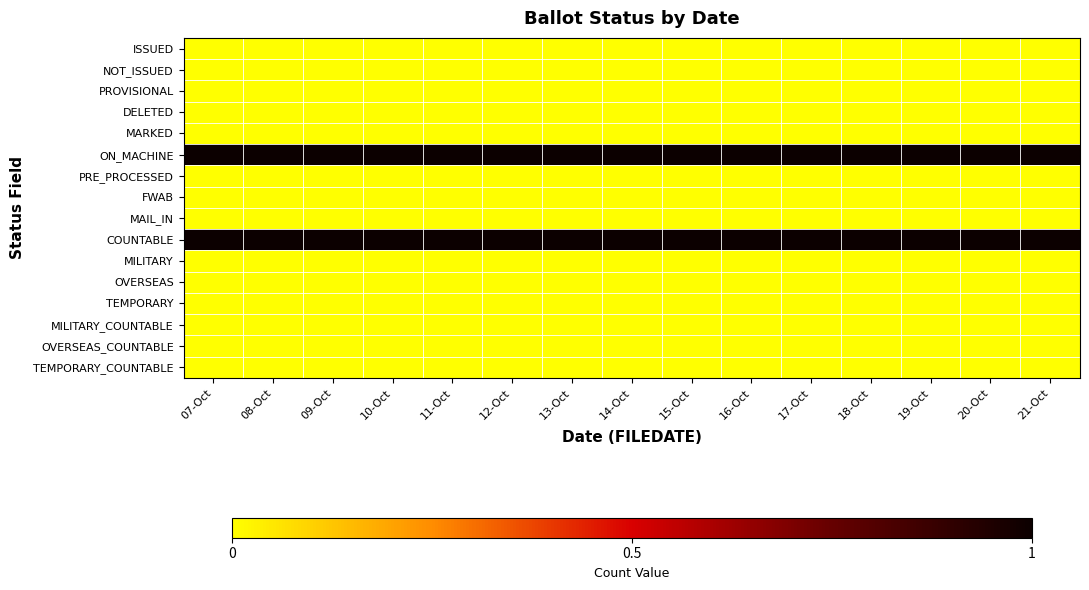

At how many categories does at least one series exceed 0?

15